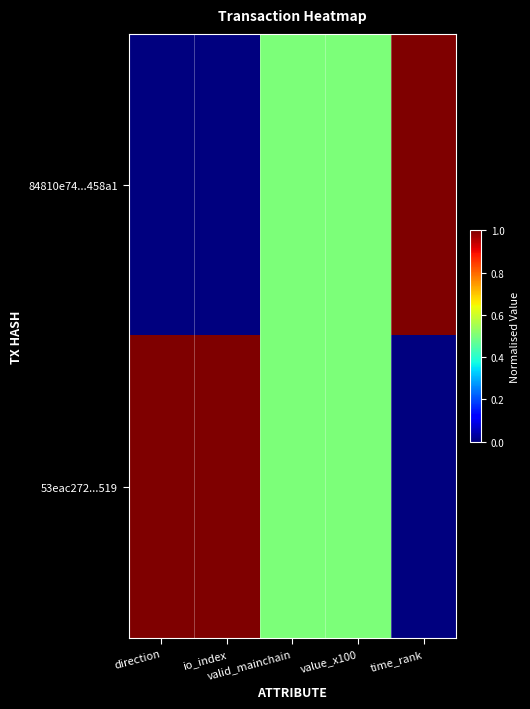

Which series has the largest range (max minus min)?

84810e74...458a1